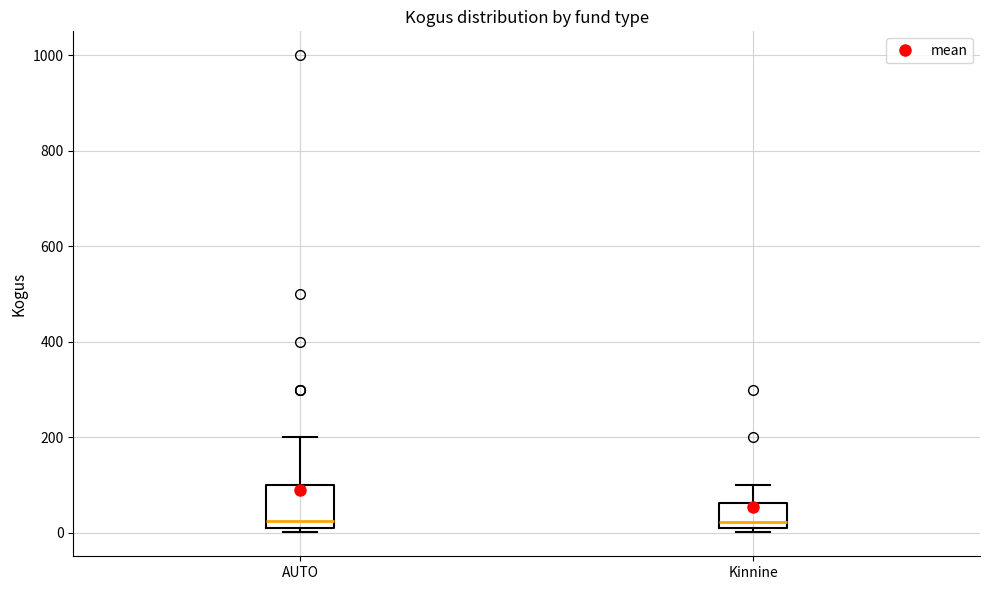

Reading left to right, read every box against the y-axis: the position of its median line, the range the box covers, and the ends of its whiskers. The values are not printed on the chart, so give them approximately, as read against the axis.

AUTO: median 20 (just above the box's lower edge), box 20 to 100, whiskers 0 to 200
Kinnine: median 20 (just above the box's lower edge), box 20 to 60, whiskers 0 to 100